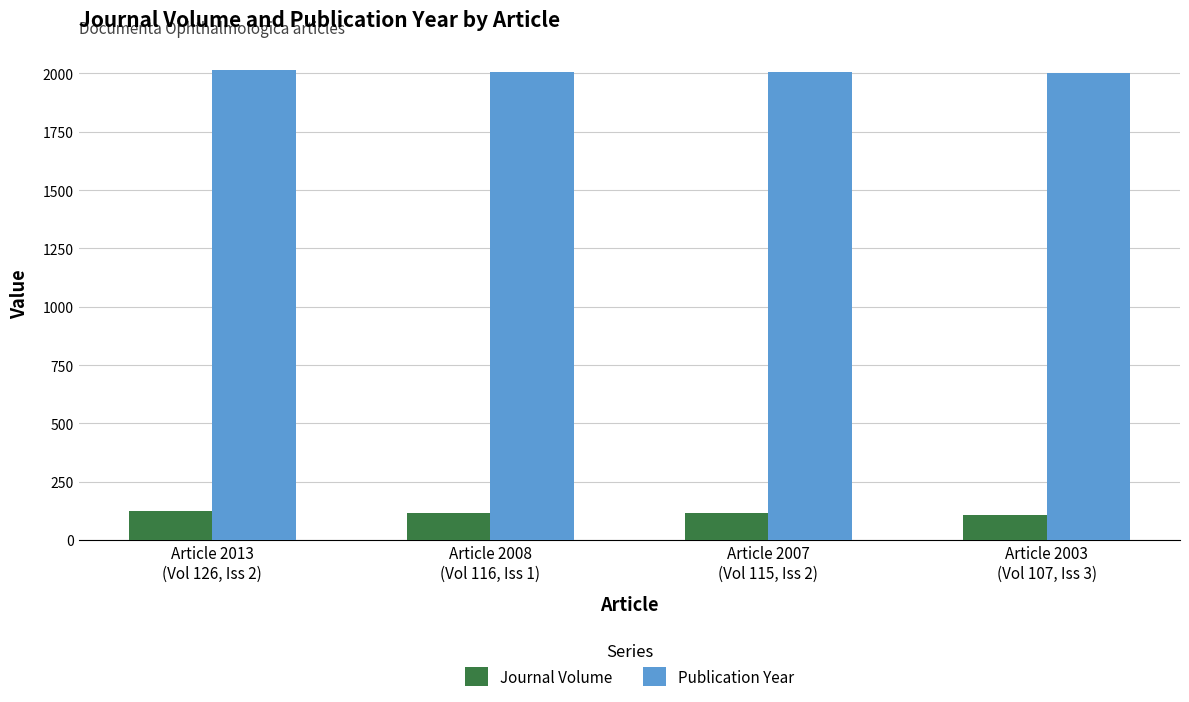

How many bars are there in each group?

2